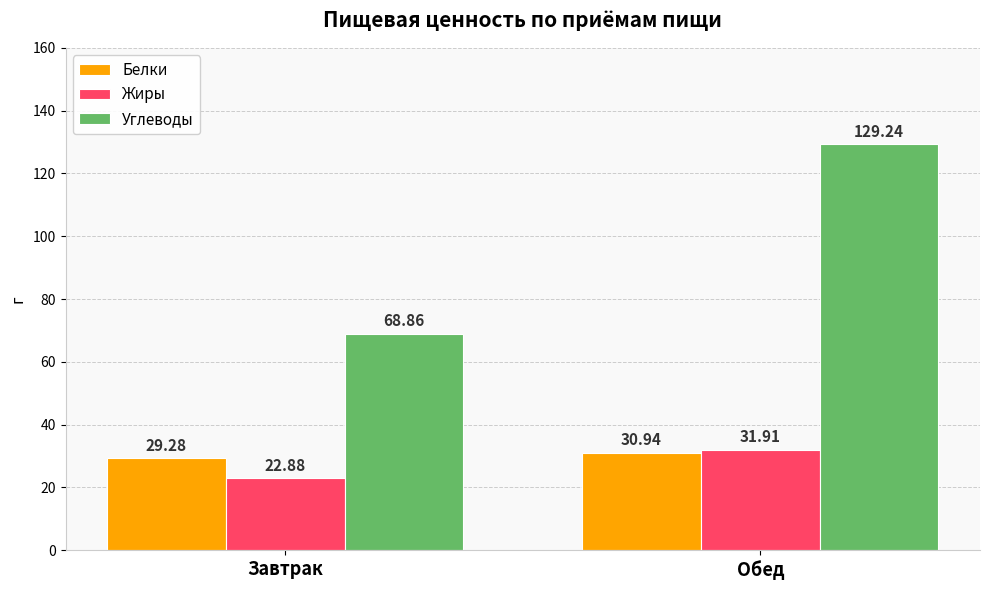

Reading left to right, extract all data points from this chart.

Белки: Завтрак=29.3	Обед=30.9
Жиры: Завтрак=22.9	Обед=31.9
Углеводы: Завтрак=68.9	Обед=129.2